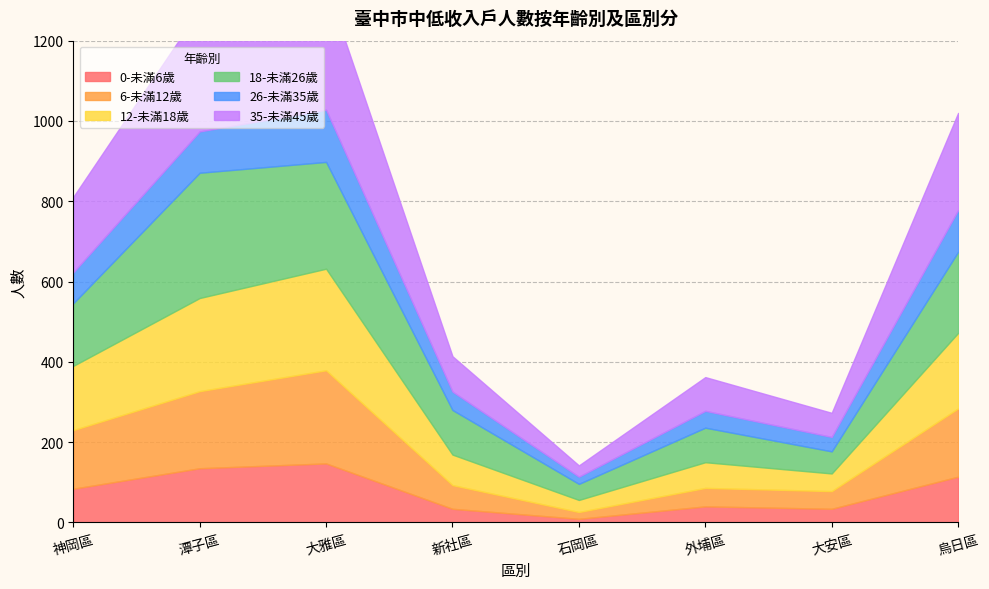

Rank the series at 石岡區 from highest to lowest value.

18-未滿26歲, 12-未滿18歲, 35-未滿45歲, 26-未滿35歲, 6-未滿12歲, 0-未滿6歲